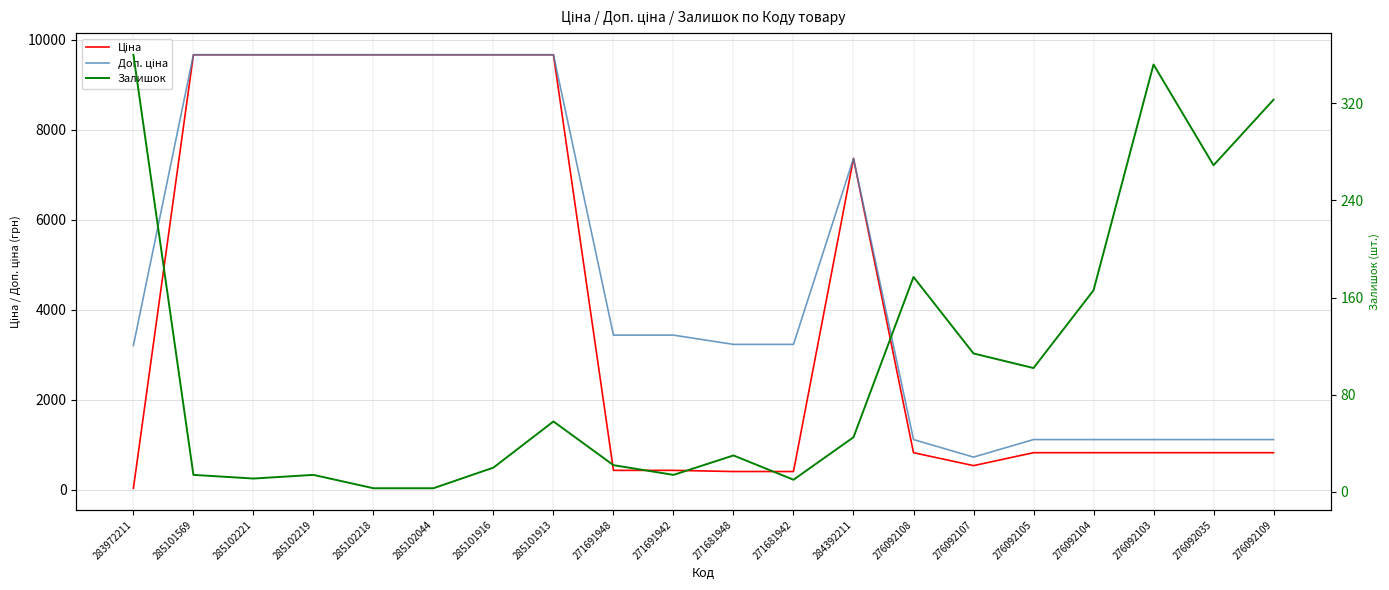

Rank the series at 285101569 from lowest to highest value.

Залишок, Ціна, Доп. ціна